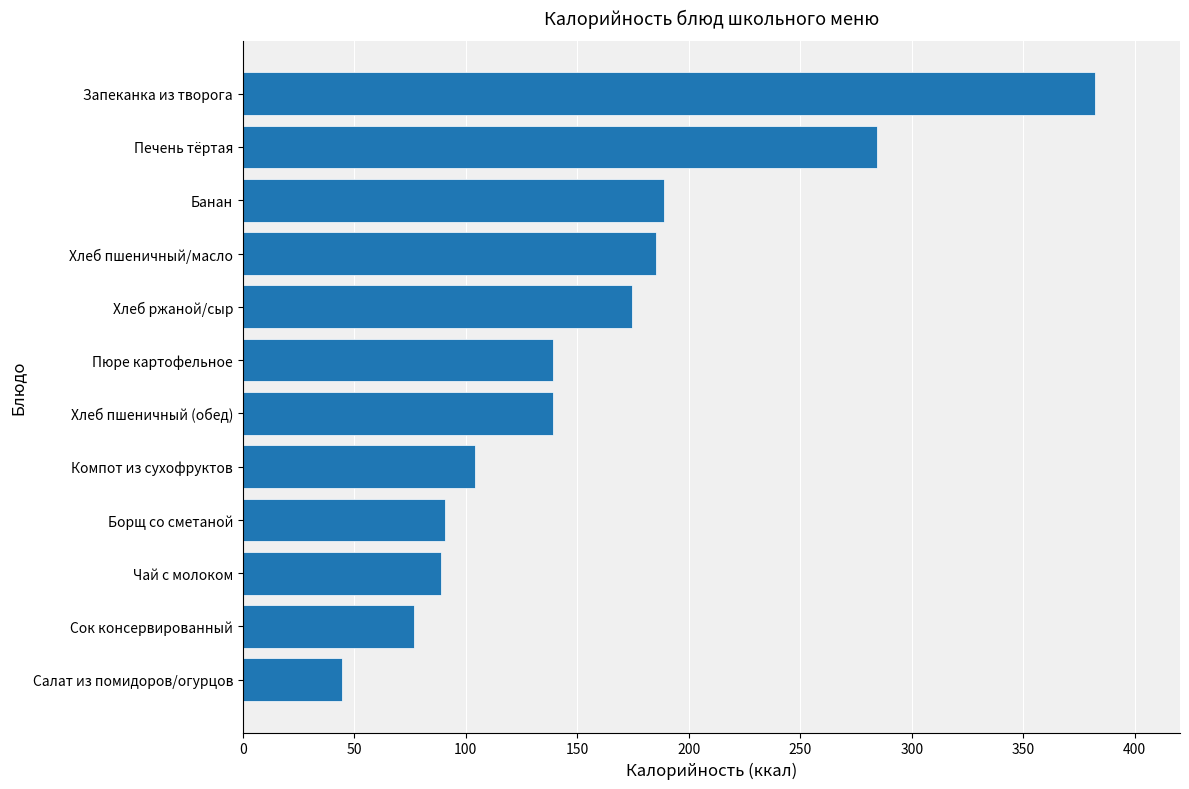

Read the value at Компот из сухофруктов.

104.0